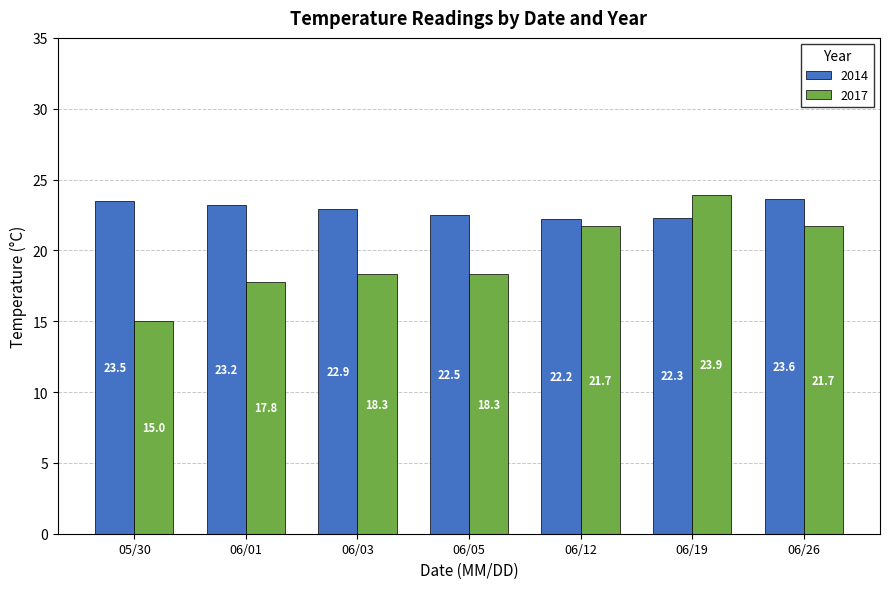

At which label is 2014 closest to 22?

06/12